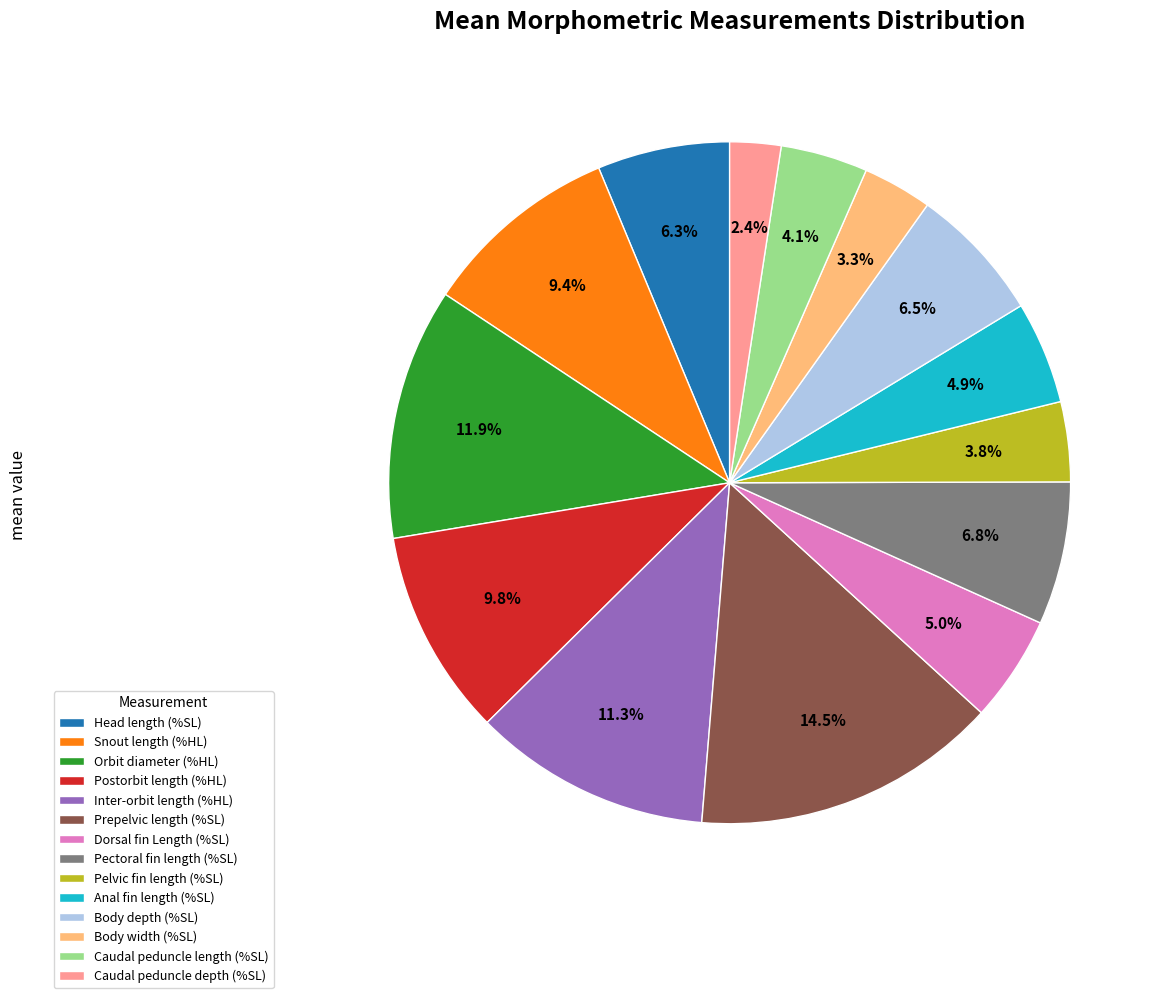

Which slice is the smallest?

Caudal peduncle depth (%SL)